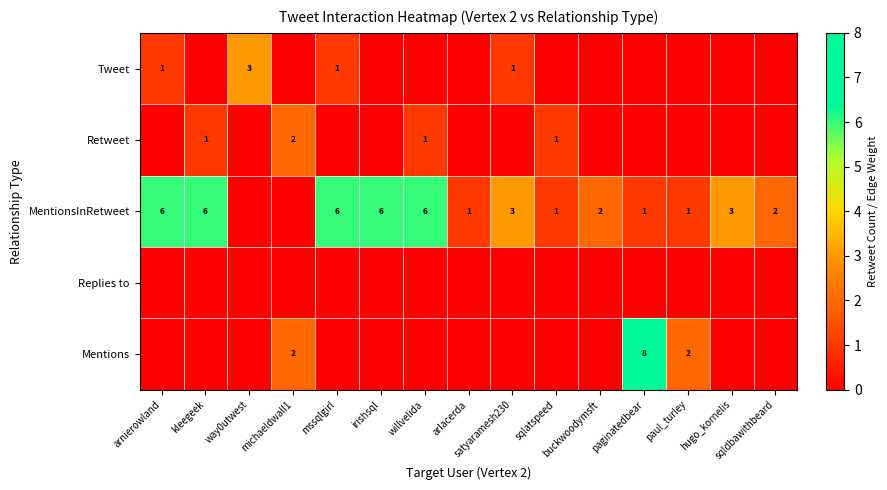

What is the highest value of the Tweet series?

3